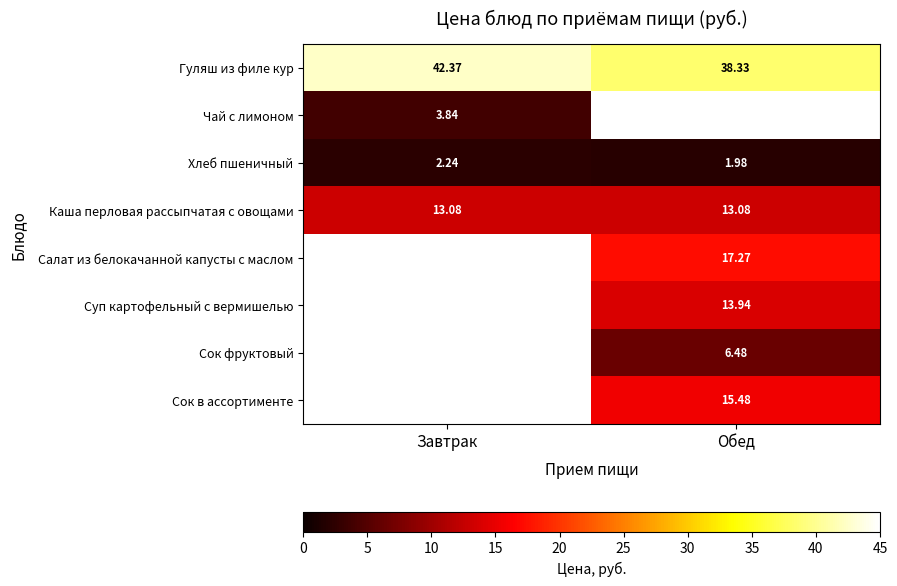

Is the value of Каша перловая рассыпчатая с овощами at Обед greater than the value of Суп картофельный с вермишелью at Обед?

No